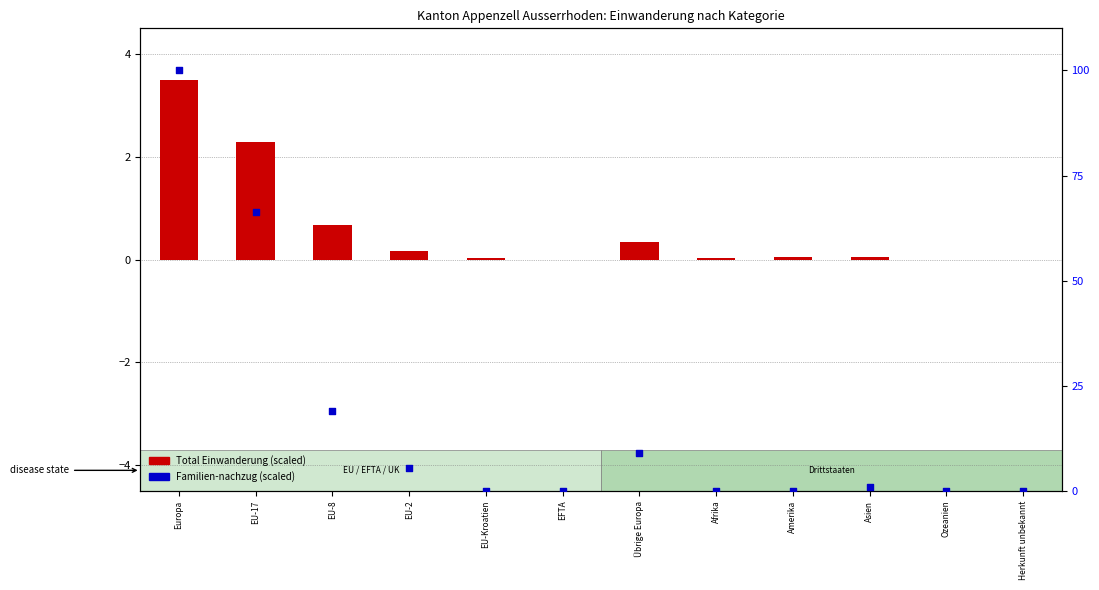

Which series has the largest Y range (max minus min)?

Familien-nachzug (scaled)